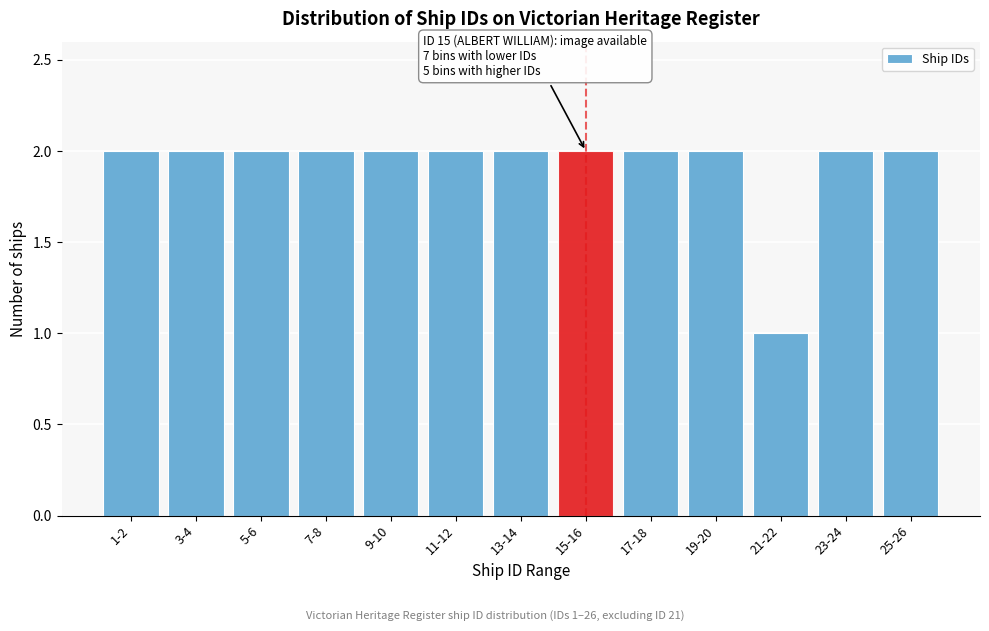

Reading left to right, what are all the values shown in this chart?

1-2=2	3-4=2	5-6=2	7-8=2	9-10=2	11-12=2	13-14=2	15-16=2	17-18=2	19-20=2	21-22=1	23-24=2	25-26=2